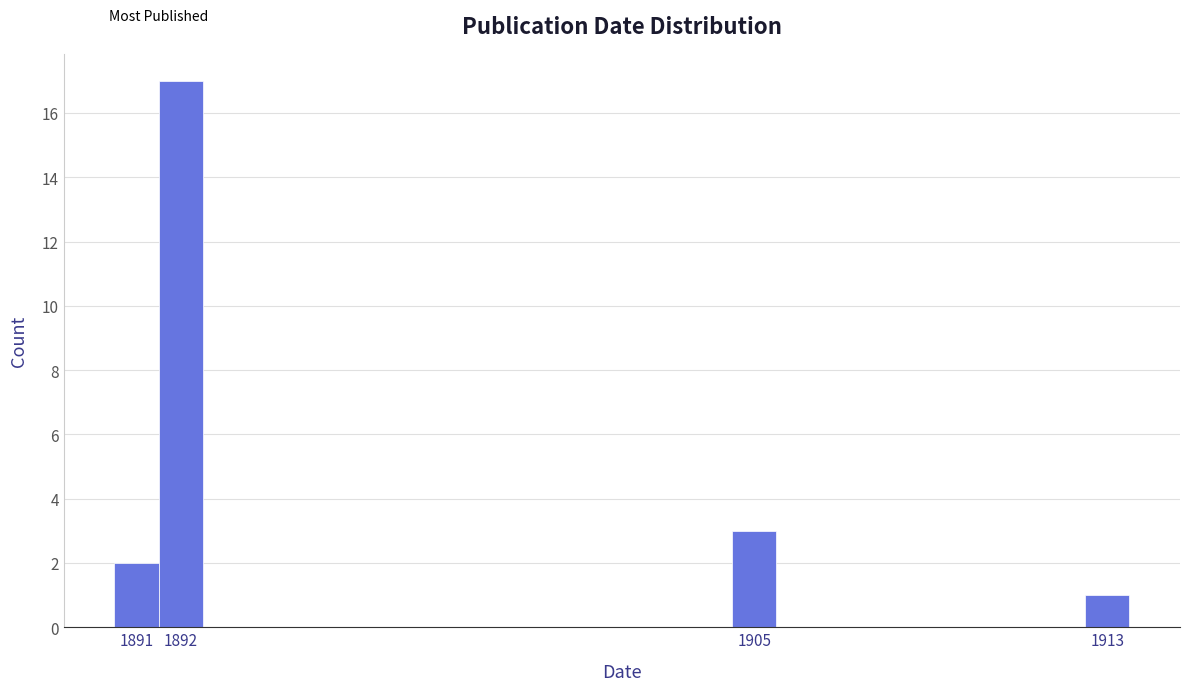

Reading left to right, transcribe this chart: for each bar, give the range it covers on the x-axis and its height. The values are not printed on the chart, so give them approximately, as read against the axis.

1890.5 to 1891.5: 2
1891.5 to 1892.5: 17
1892.5 to 1904.5: 0
1904.5 to 1905.5: 3
1905.5 to 1912.5: 0
1912.5 to 1913.5: 1